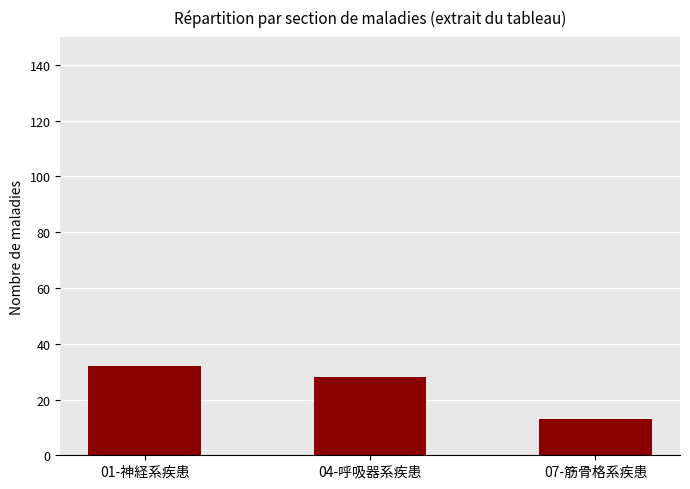

Rank the categories by value from lowest to highest.

07-筋骨格系疾患, 04-呼吸器系疾患, 01-神経系疾患